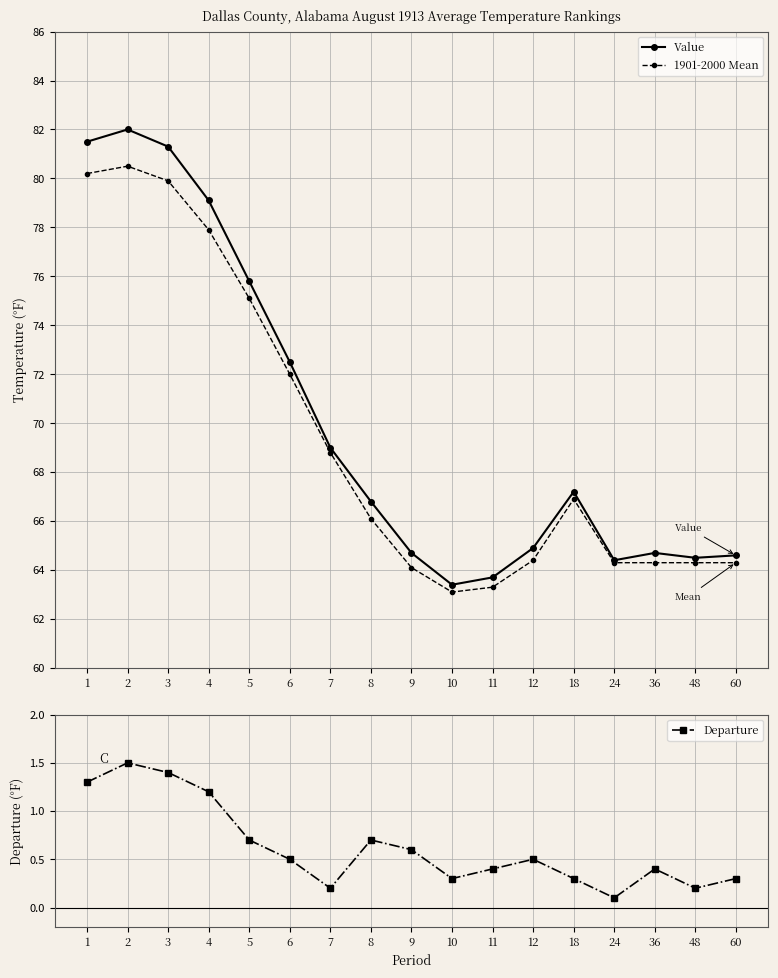

How many categories are shown in the chart?

17